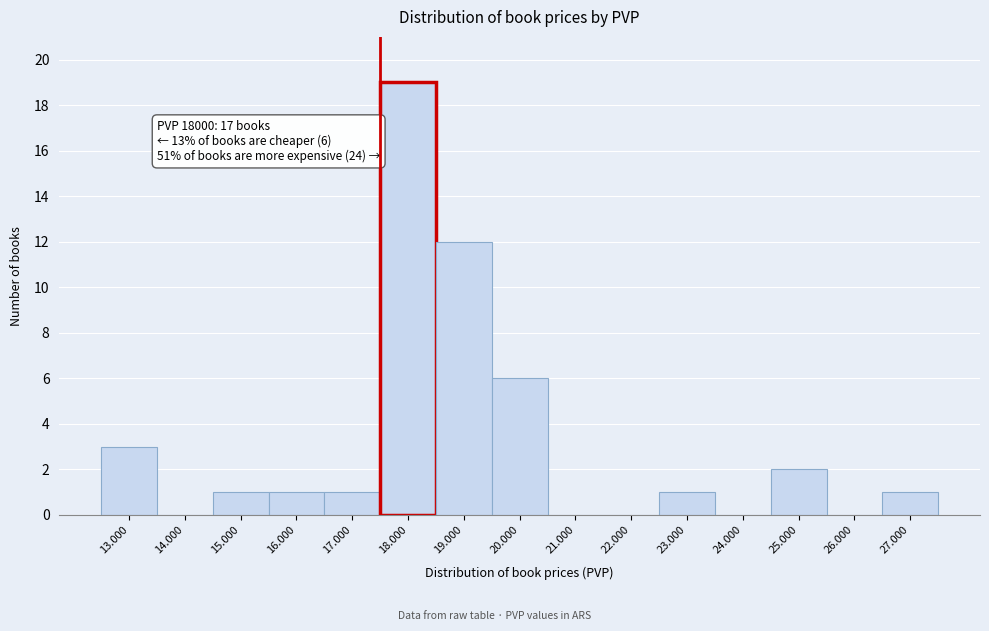

Reading left to right, what are all the values shown in this chart?

13.000=3	14.000=0	15.000=1	16.000=1	17.000=1	18.000=19	19.000=12	20.000=6	21.000=0	22.000=0	23.000=1	24.000=0	25.000=2	26.000=0	27.000=1